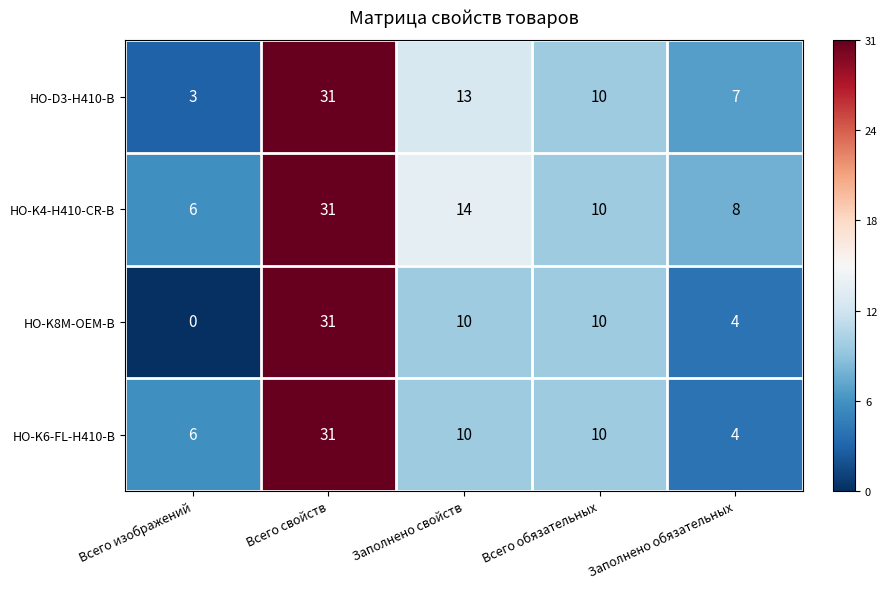

The value of HO-D3-H410-B at Заполнено свойств is 13. True or false?

True